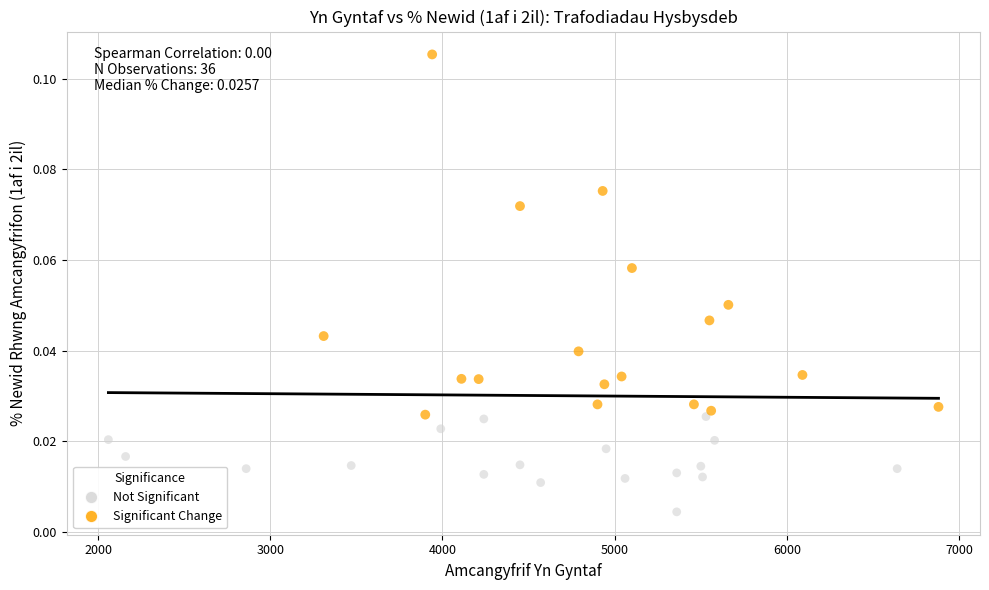

Which series contains the highest Y value?

Significant Change